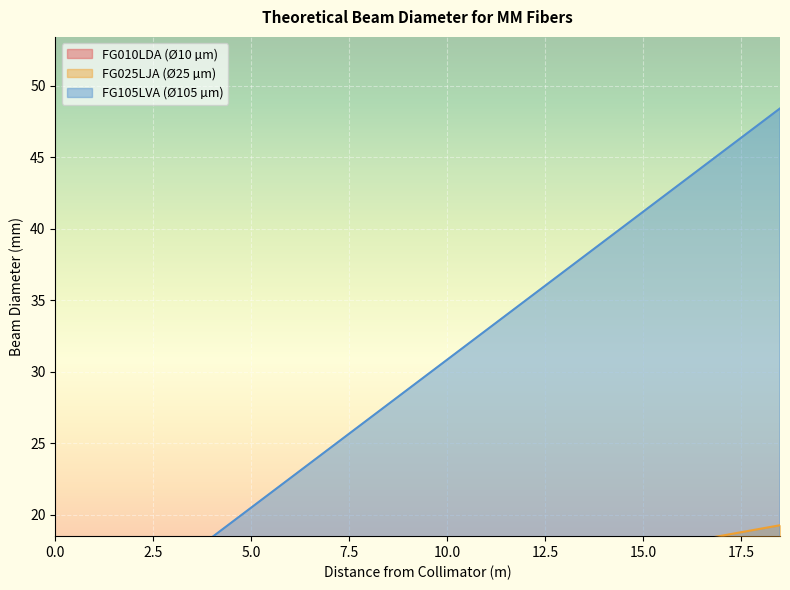

At which label is FG105LVA (Ø105 µm) closest to 29?

9.0